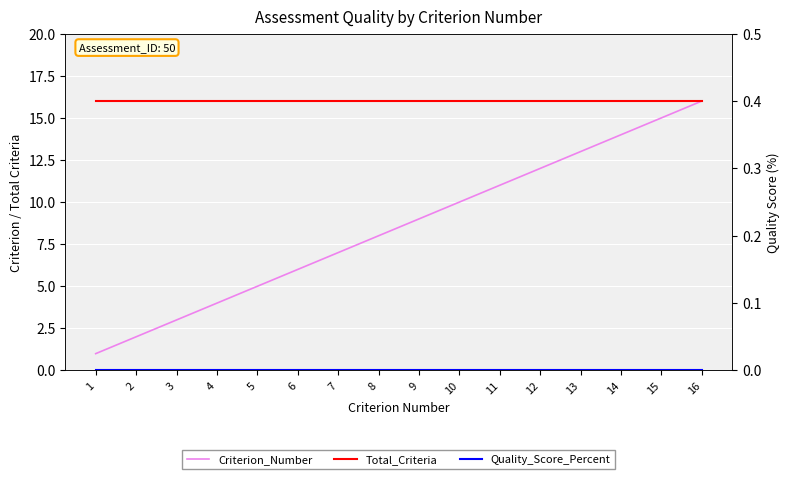

What is the value of the Total_Criteria point at the 11th from the left?

16